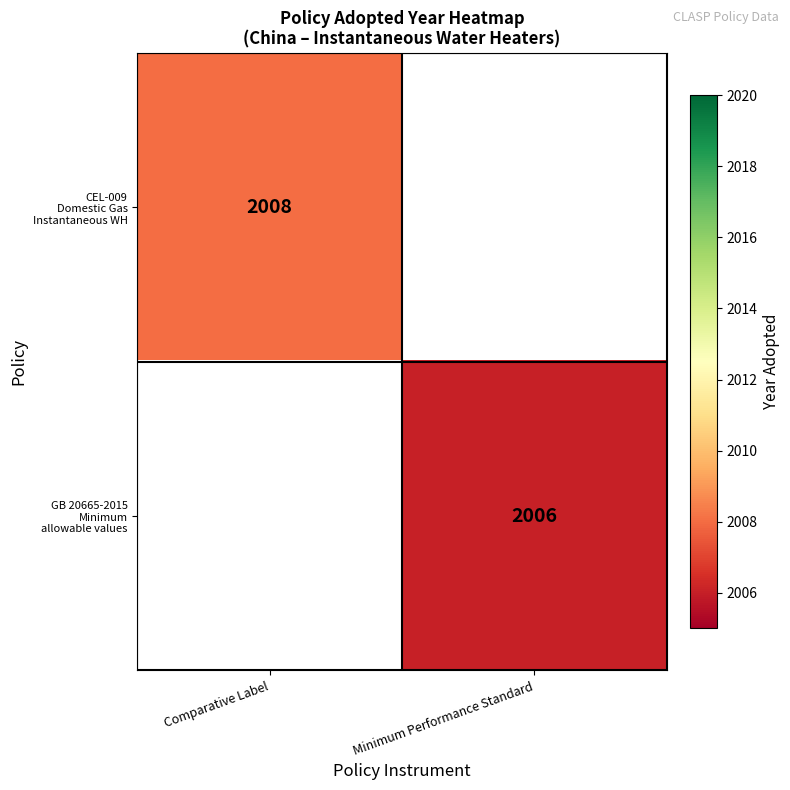

List the series in order of their peak value, highest first.

CEL-009 Domestic Gas Instantaneous WH, GB 20665-2015 Minimum allowable values